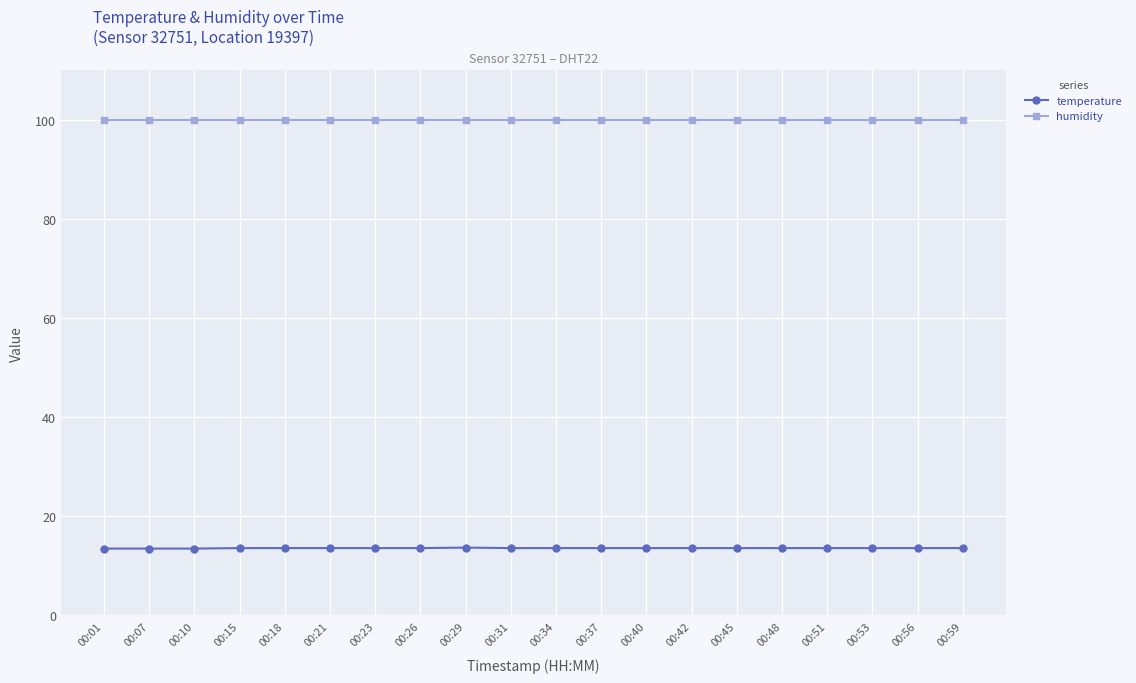

The temperature series shows 13.5 at 00:10. True or false?

True